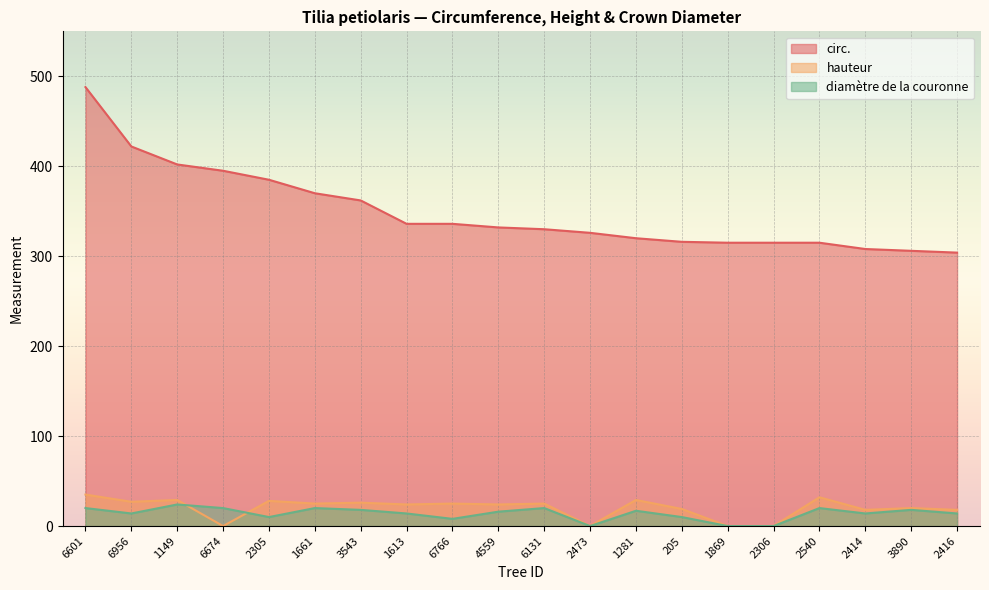

What is the value of the diamètre de la couronne point at the 18th from the left?

14